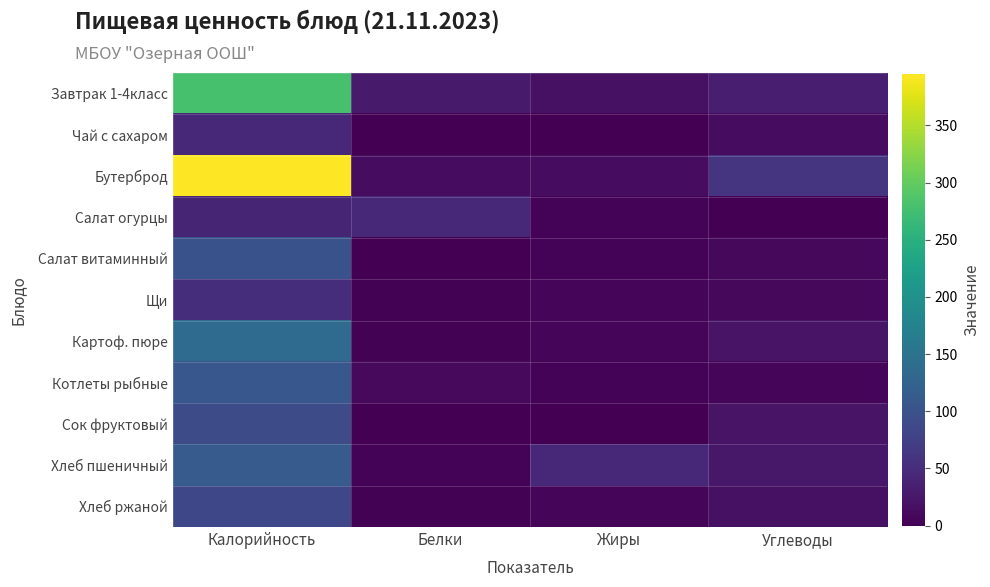

Reading right to left, what are all the values shown in this chart?

Завтрак 1-4класс: Углеводы=32.4	Жиры=18.0	Белки=27.8	Калорийность=279.6
Чай с сахаром: Углеводы=12.7	Жиры=0.0	Белки=0.4	Калорийность=46.0
Бутерброд: Углеводы=60.1	Жиры=12.6	Белки=13.8	Калорийность=394.6
Салат огурцы: Углеводы=1.4	Жиры=3.6	Белки=46.0	Калорийность=40.4
Салат витаминный: Углеводы=8.8	Жиры=4.1	Белки=1.4	Калорийность=100.0
Щи: Углеводы=8.5	Жиры=4.9	Белки=1.8	Калорийность=52.3
Картоф. пюре: Углеводы=20.4	Жиры=4.8	Белки=3.1	Калорийность=137.2
Котлеты рыбные: Углеводы=7.7	Жиры=3.8	Белки=10.6	Калорийность=107.0
Сок фруктовый: Углеводы=20.2	Жиры=0.2	Белки=1.0	Калорийность=92.0
Хлеб пшеничный: Углеводы=24.9	Жиры=45.0	Белки=3.8	Калорийность=113.2
Хлеб ржаной: Углеводы=17.0	Жиры=5.0	Белки=2.8	Калорийность=85.0